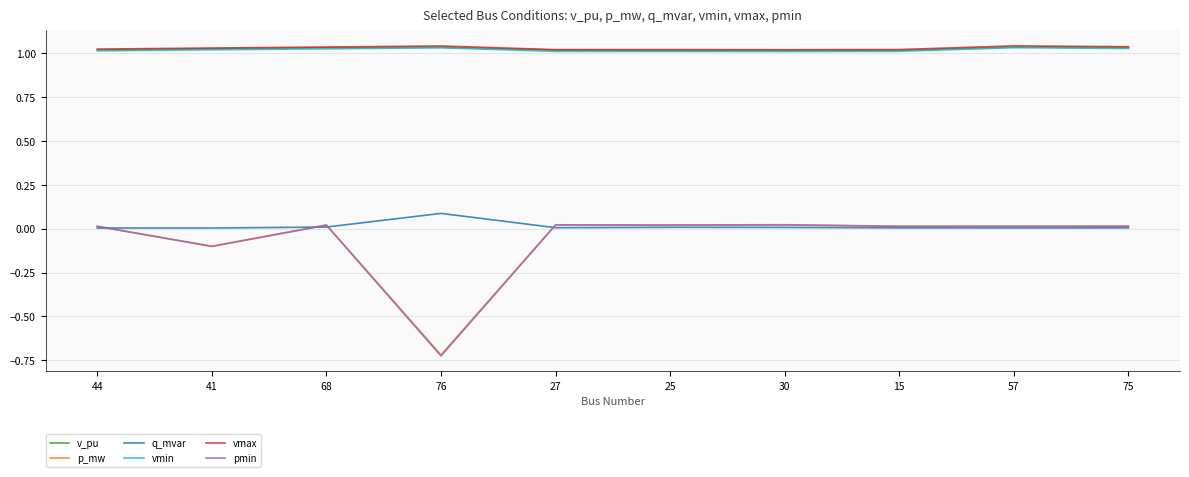

True or false: q_mvar and vmin cross at least once.

False